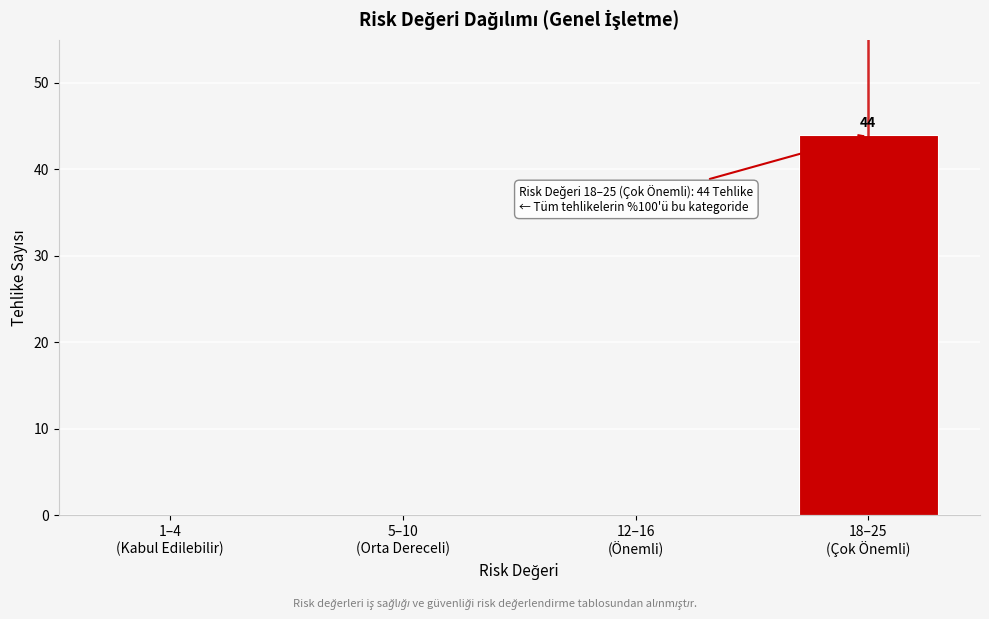

What is the greatest value displayed?

44